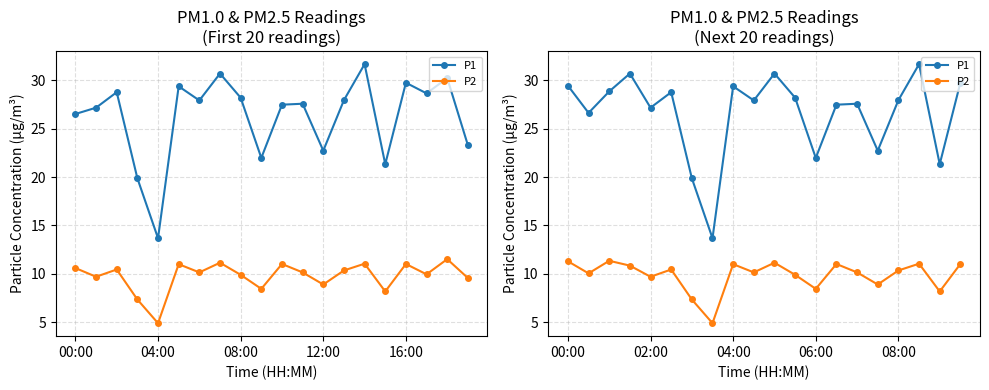

Does the chart display data point markers on the line(s)?

Yes